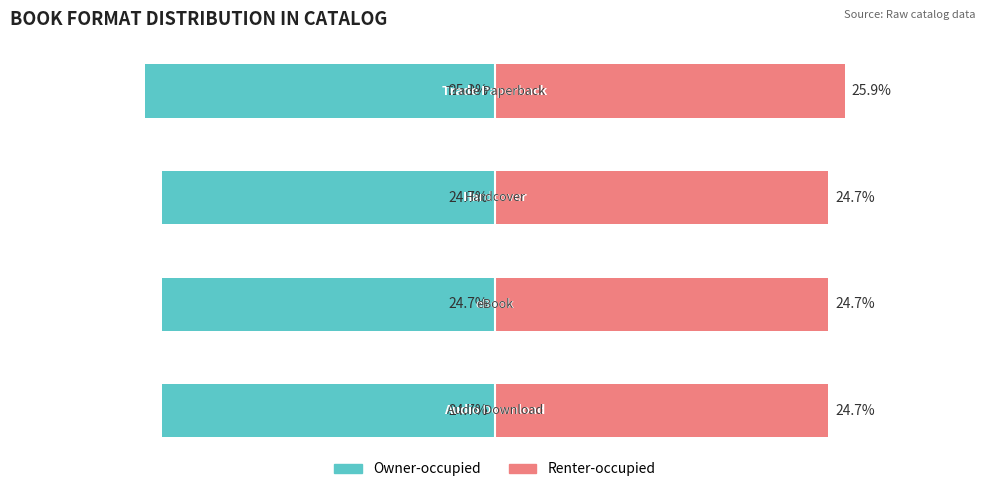

Is it true that Owner-occupied equals -6.8 at 1?

False